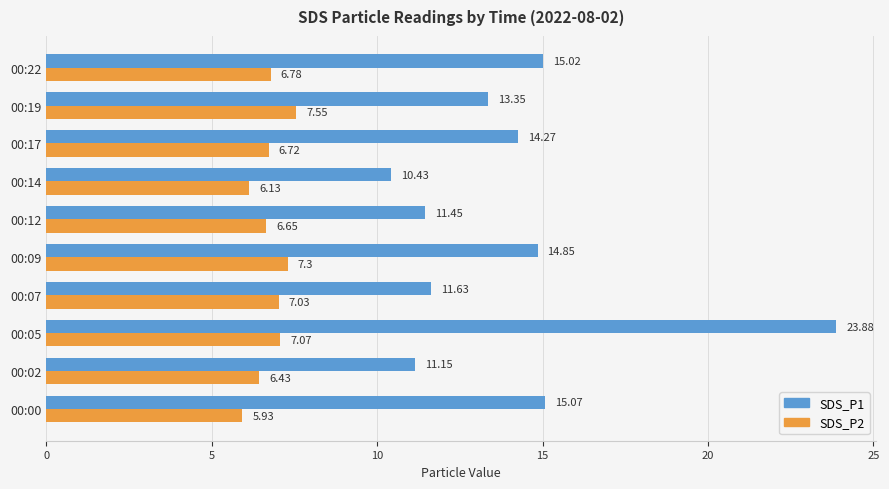

What is the sum of all SDS_P1 values?

141.1